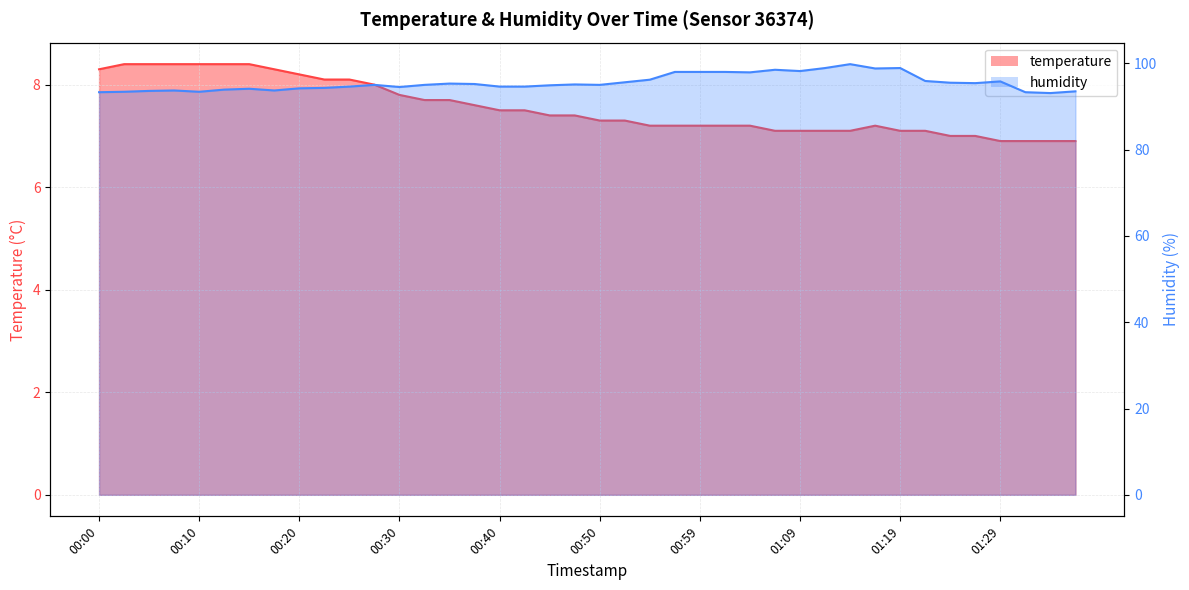

Which category has the highest value across all series?

01:14